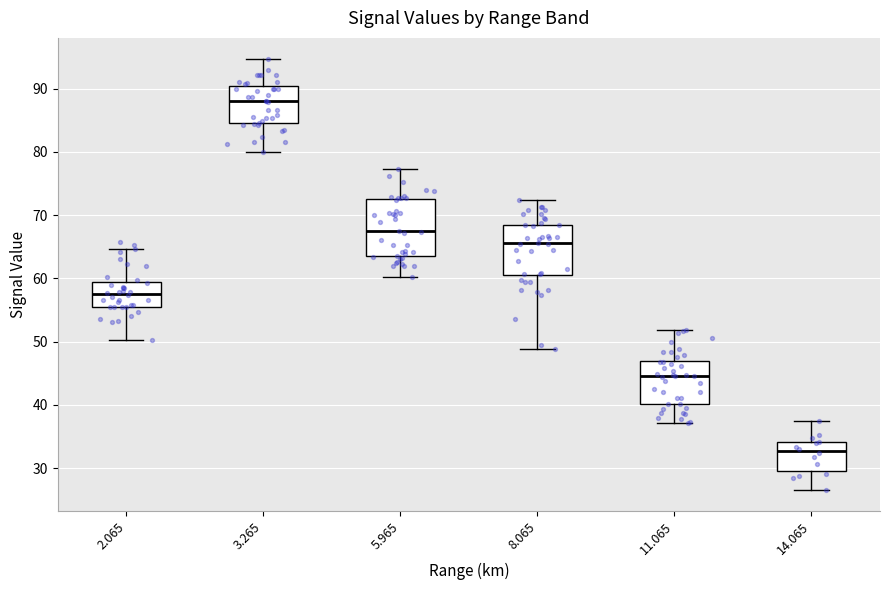

Reading left to right, read every box against the y-axis: the position of its median line, the range the box covers, and the ends of its whiskers. The values are not printed on the chart, so give them approximately, as read against the axis.

2.065: median 58, box 55 to 59, whiskers 50 to 65
3.265: median 88, box 85 to 90, whiskers 80 to 95
5.965: median 67, box 64 to 72, whiskers 60 to 77
8.065: median 66, box 60 to 68, whiskers 49 to 72
11.065: median 45, box 40 to 47, whiskers 37 to 52
14.065: median 33, box 29 to 34, whiskers 27 to 38